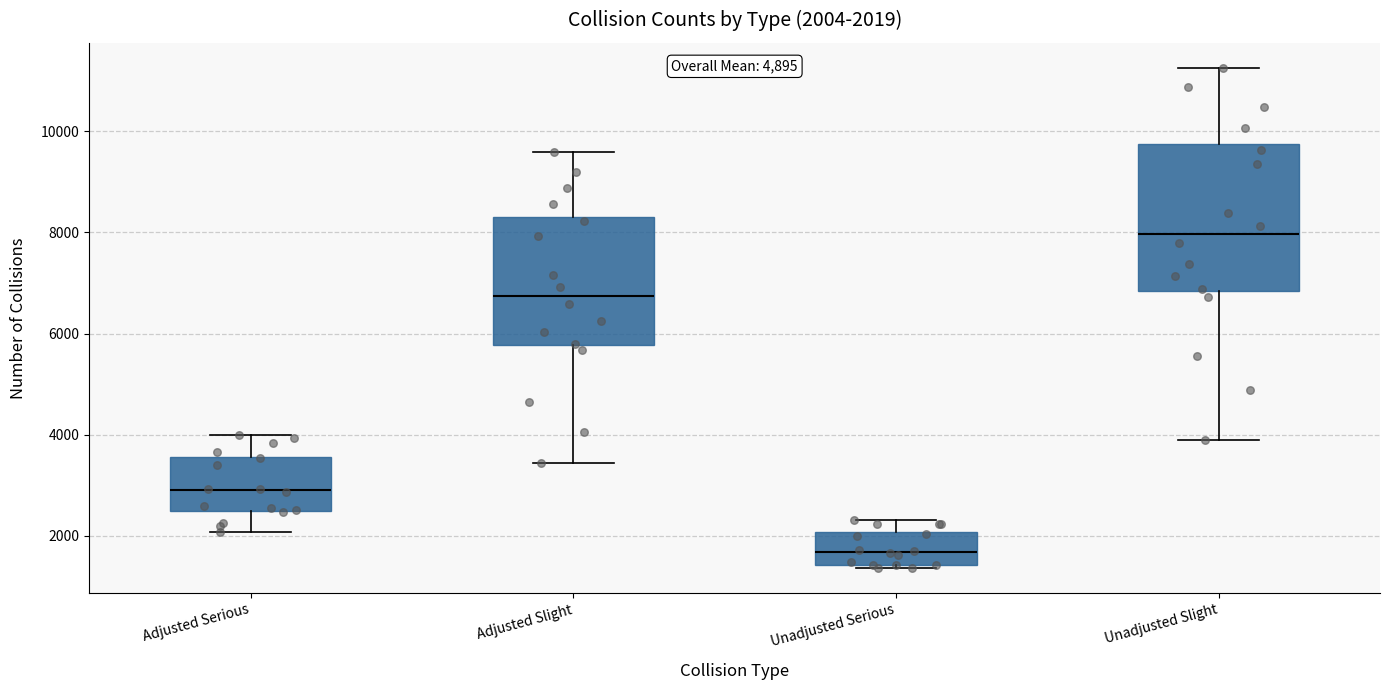

Which box has the lowest median line?

Unadjusted Serious